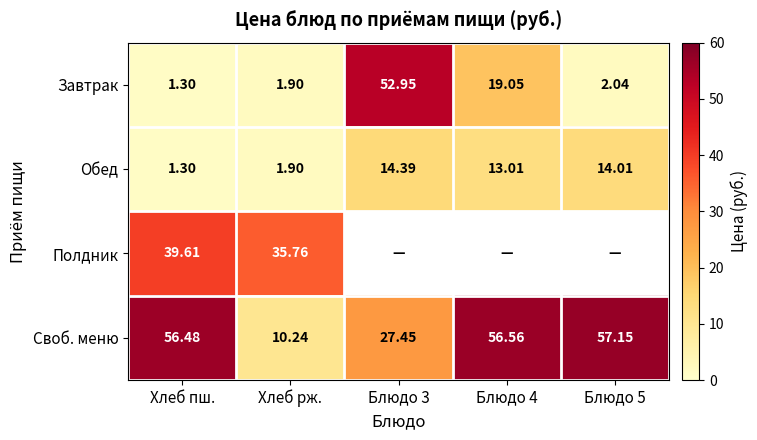

Where does the Своб. меню series first go above 56?

Хлеб пш.